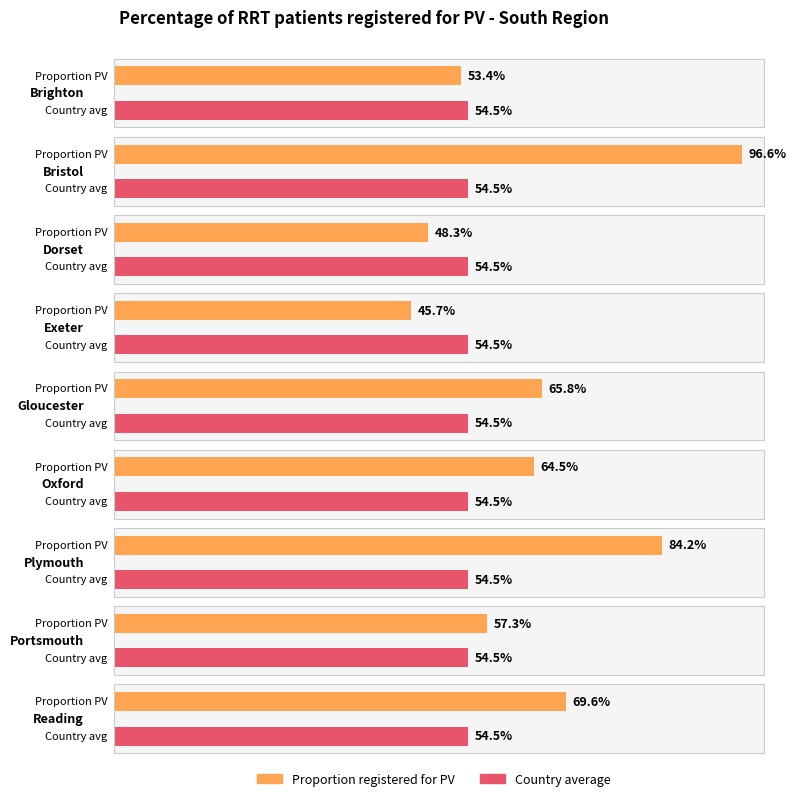

How many groups of bars are there?

9